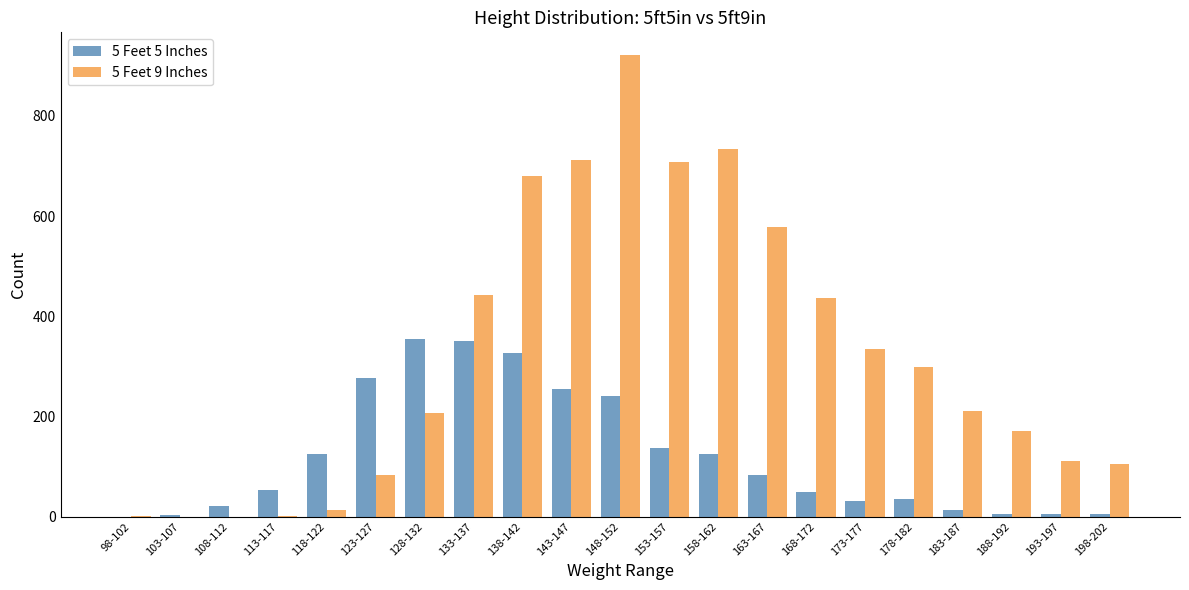

Which category has the highest value across all series?

148-152